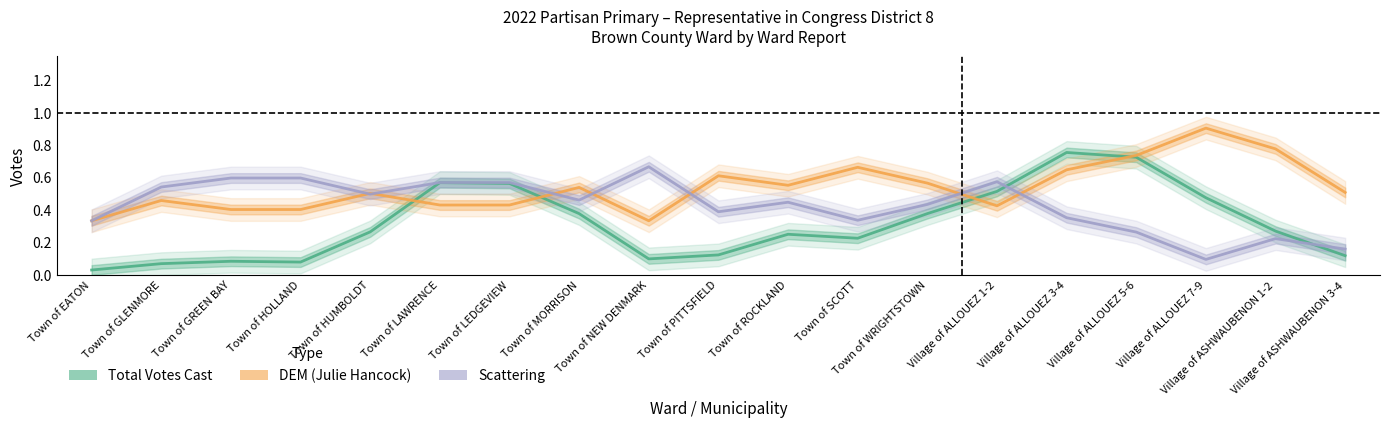

Is it true that Total Votes Cast equals 0.0 at Town of EATON?

True